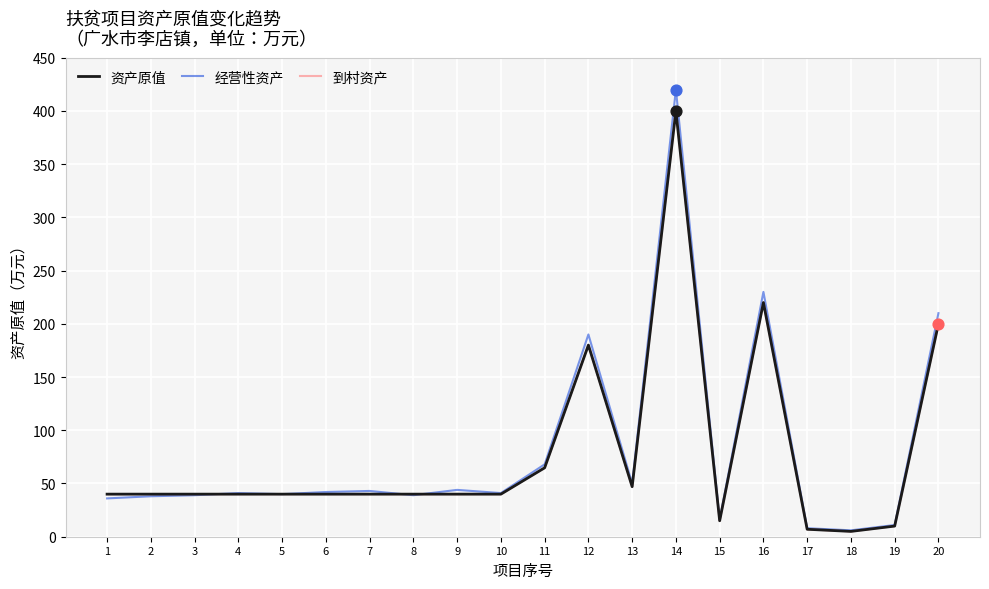

Is the value of 资产原值 at 16 greater than the value of 到村资产 at 9?

Yes